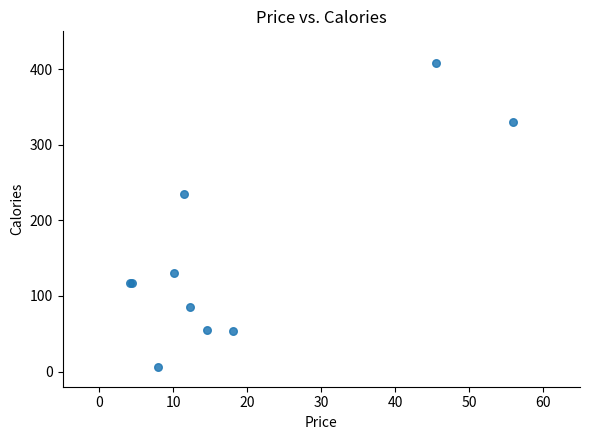

What Y value in the scatter plot is closest to 206?

235.0